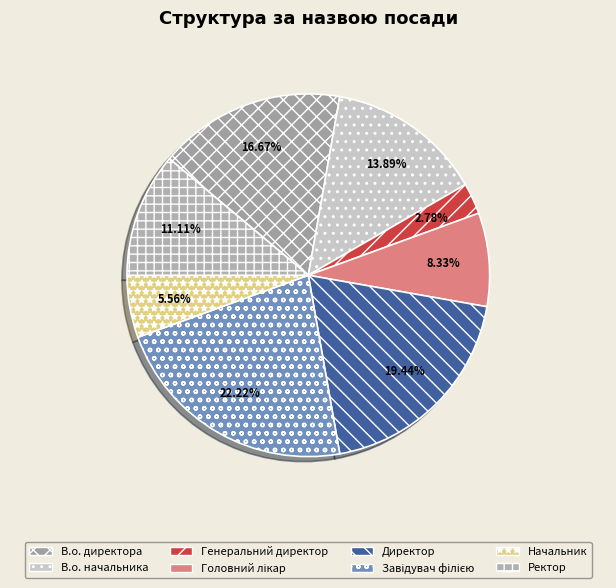

What percentage is the Начальник slice, to the nearest percent?

6%